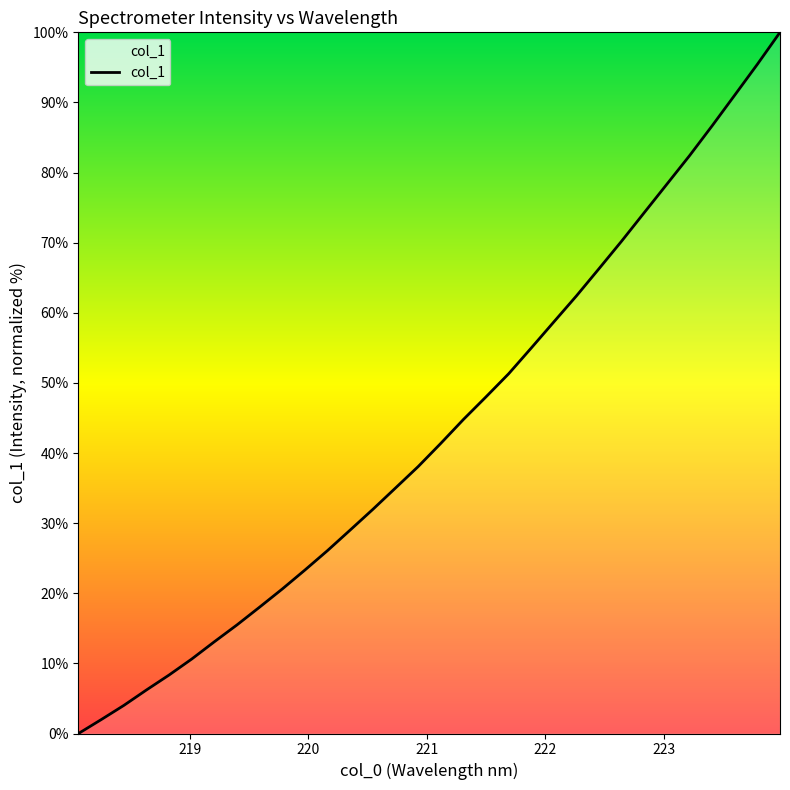

What is the maximum value shown in the chart?

100.0